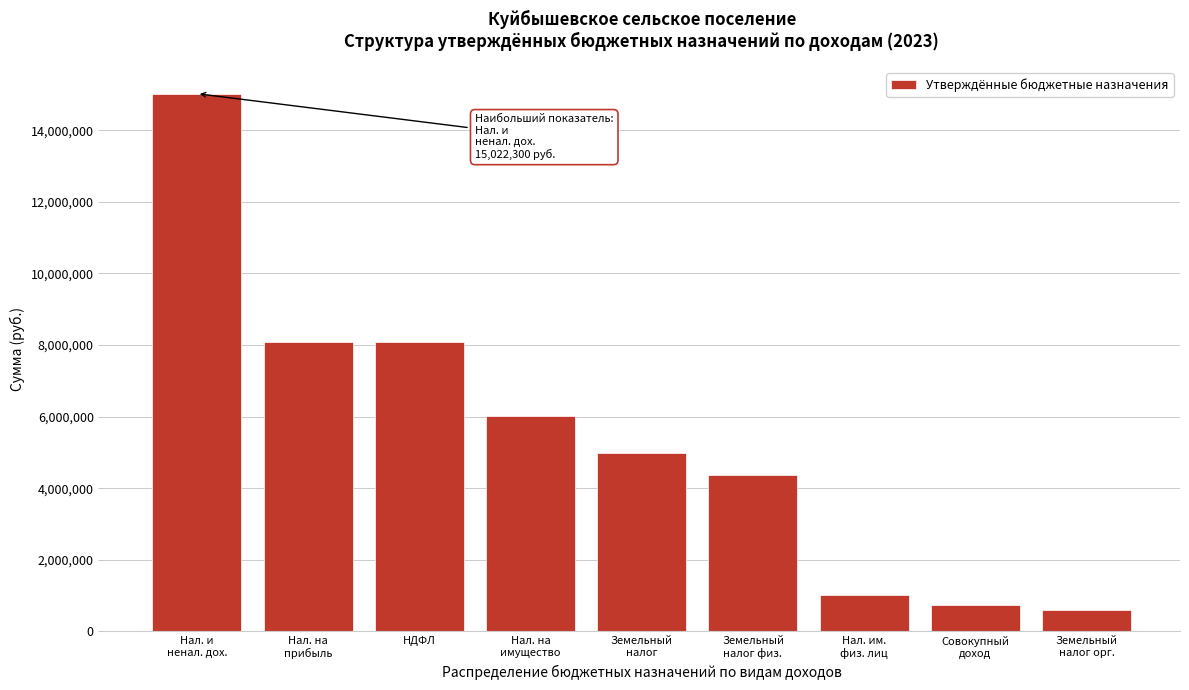

Reading right to left, transcribe all the data shown in this chart.

610700	746400	1020900	4379100	4989800	6010700	8095400	8095400	15022300